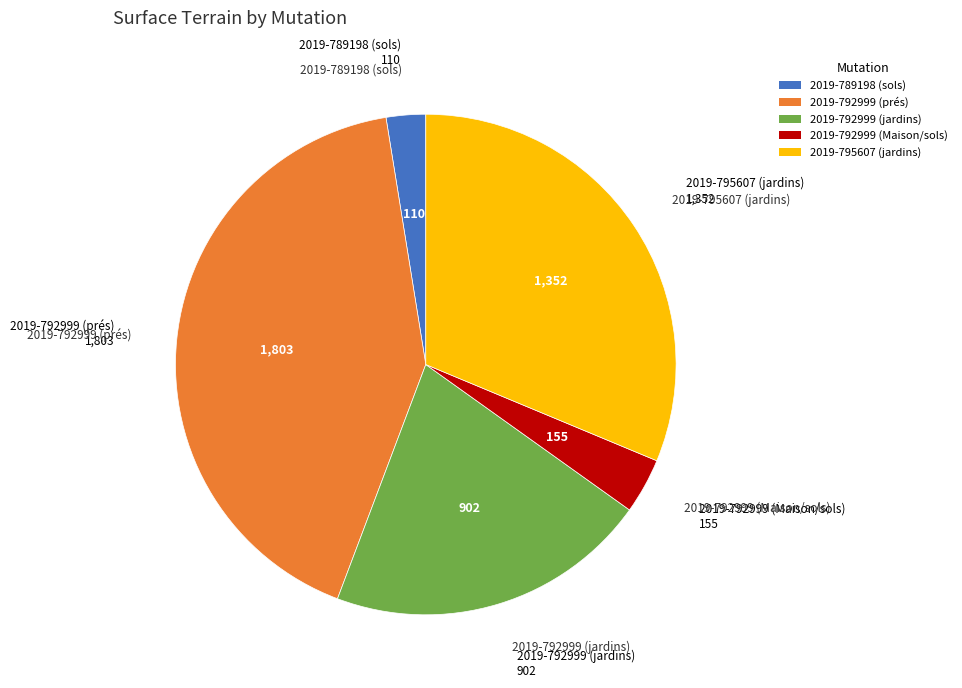

Count the number of slices in the pie.

5